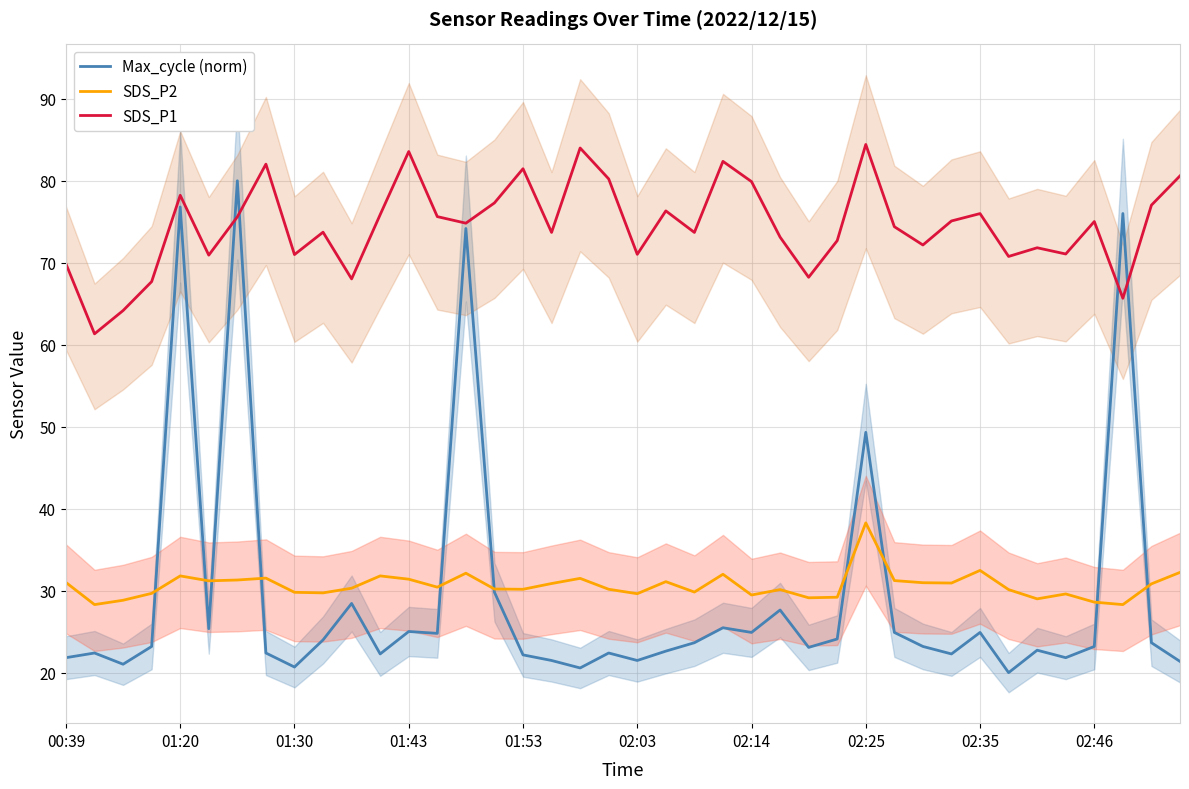

Reading left to right, transcribe all the data shown in this chart.

Max_cycle (norm): 21.8	22.4	21.0	23.2	76.8	25.4	80.0	22.4	20.7	24.0	28.4	22.3	25.0	24.8	74.2	29.8	22.2	21.5	20.6	22.4	21.5	22.6	23.7	25.5	24.9	27.6	23.1	24.1	49.3	24.9	23.2	22.3	24.9	20.0	22.7	21.8	23.2	76.0	23.7	21.4
SDS_P2: 31.0	28.3	28.8	29.7	31.8	31.2	31.3	31.5	29.8	29.7	30.3	31.8	31.4	30.4	32.1	30.2	30.2	30.9	31.5	30.2	29.6	31.1	29.8	32.0	29.5	30.1	29.1	29.2	38.3	31.2	31.0	30.9	32.5	30.1	29.0	29.6	28.6	28.3	30.8	32.2
SDS_P1: 69.9	61.3	64.2	67.7	78.2	70.9	75.6	82.0	71.0	73.7	68.0	75.9	83.6	75.6	74.8	77.3	81.5	73.7	84.0	80.2	71.0	76.3	73.7	82.4	79.9	73.1	68.2	72.7	84.4	74.4	72.2	75.1	76.0	70.8	71.8	71.1	75.0	65.7	77.0	80.6